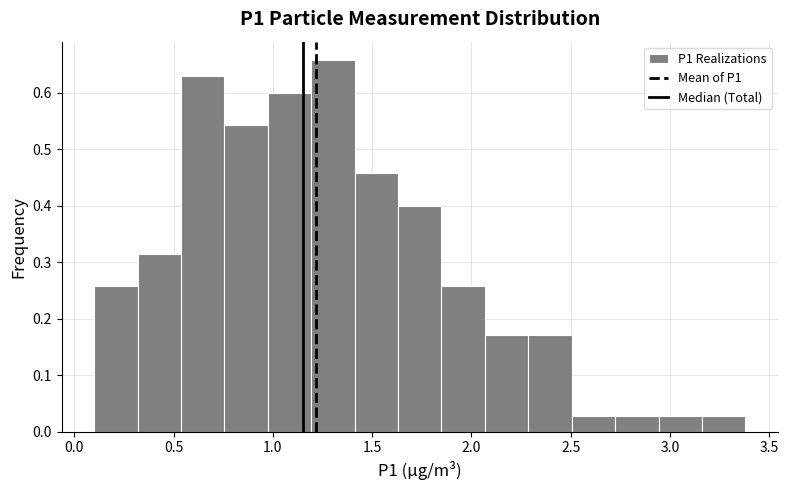

Reading left to right, transcribe this chart: for each bar, give the range it covers on the x-axis and its height. Neither the bar edges nor the heights are printed on the chart, so give them approximately, as read against the axes.

0.10 to 0.30: 0.26
0.30 to 0.55: 0.31
0.55 to 0.75: 0.63
0.75 to 0.95: 0.54
0.95 to 1.20: 0.60
1.20 to 1.40: 0.66
1.40 to 1.65: 0.46
1.65 to 1.85: 0.40
1.85 to 2.05: 0.26
2.05 to 2.30: 0.17
2.30 to 2.50: 0.17
2.50 to 2.70: 0.03
2.70 to 2.95: 0.03
2.95 to 3.15: 0.03
3.15 to 3.40: 0.03